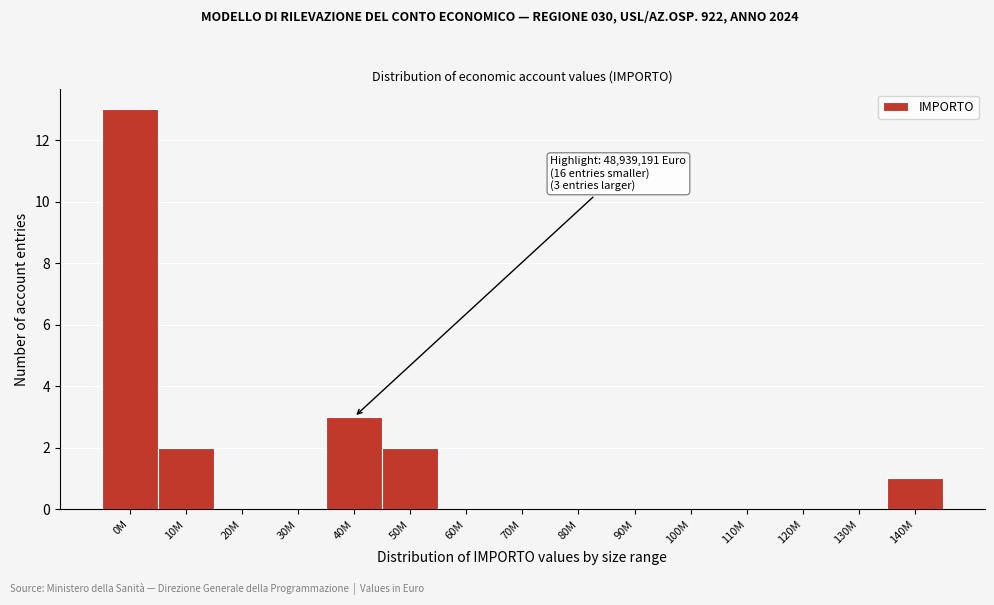

Reading right to left, what are all the values shown in this chart?

140M=1	130M=0	120M=0	110M=0	100M=0	90M=0	80M=0	70M=0	60M=0	50M=2	40M=3	30M=0	20M=0	10M=2	0M=13